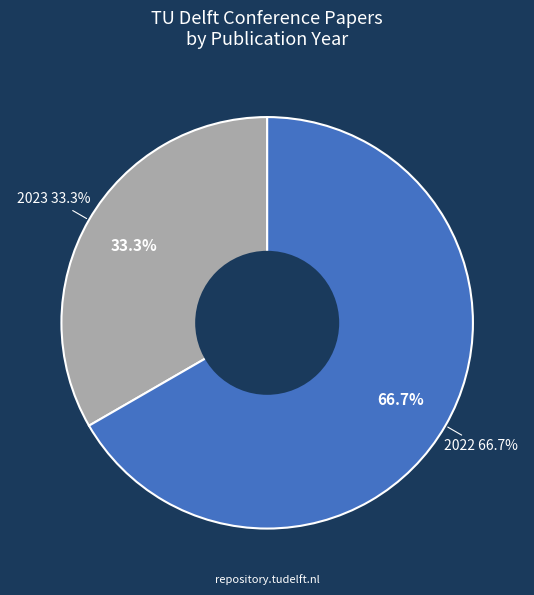

Combined, do Contrail Altitude Estimation (2023) and Assessing and Modelling Climate (2022) account for over 50%?

Yes